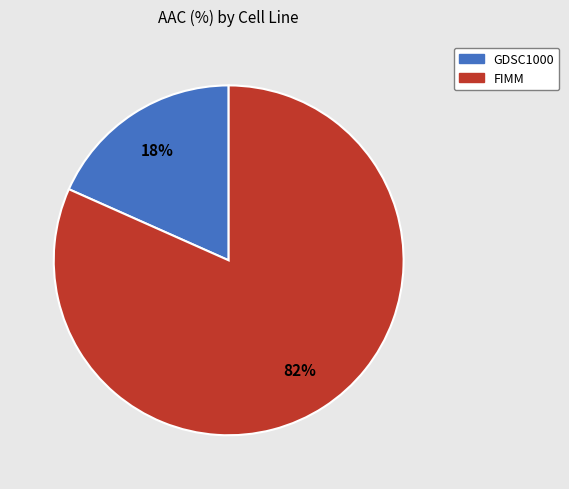

Which has a higher value, GDSC1000 or FIMM?

FIMM